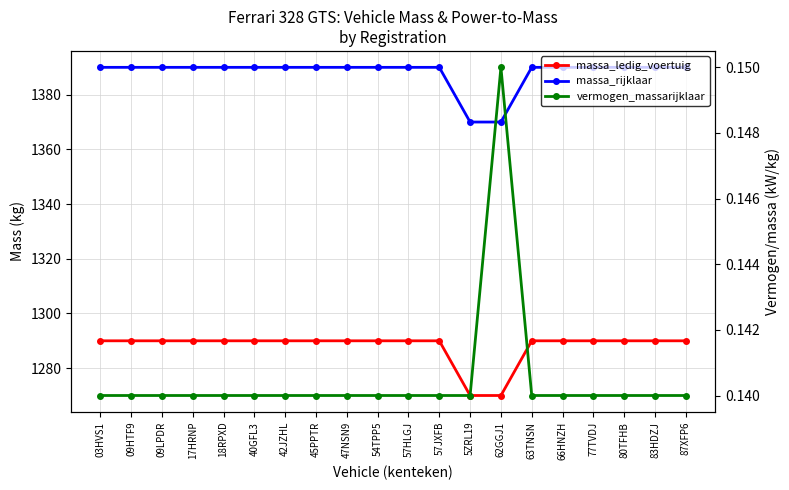

Reading left to right, list all the values displayed in this chart.

massa_ledig_voertuig: 1290.0	1290.0	1290.0	1290.0	1290.0	1290.0	1290.0	1290.0	1290.0	1290.0	1290.0	1290.0	1270.0	1270.0	1290.0	1290.0	1290.0	1290.0	1290.0	1290.0
massa_rijklaar: 1390.0	1390.0	1390.0	1390.0	1390.0	1390.0	1390.0	1390.0	1390.0	1390.0	1390.0	1390.0	1370.0	1370.0	1390.0	1390.0	1390.0	1390.0	1390.0	1390.0
vermogen_massarijklaar: 0.1	0.1	0.1	0.1	0.1	0.1	0.1	0.1	0.1	0.1	0.1	0.1	0.1	0.1	0.1	0.1	0.1	0.1	0.1	0.1